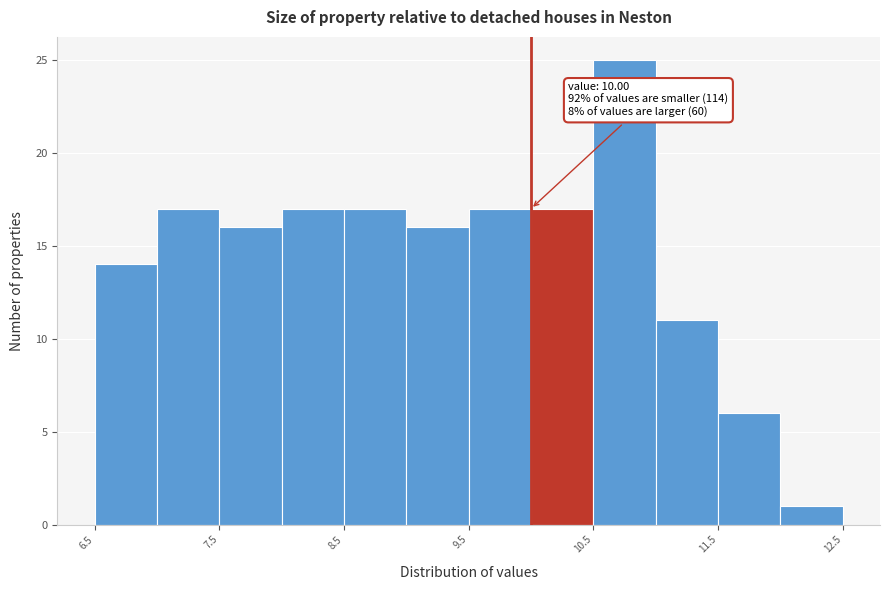

Over which range of the x-axis is the bar tallest?

10.5 to 11.0